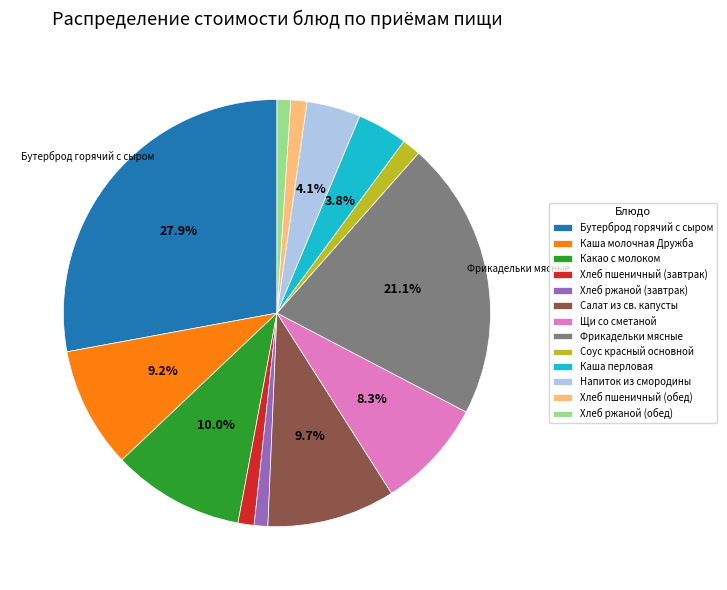

Does any single category account for the majority?

No